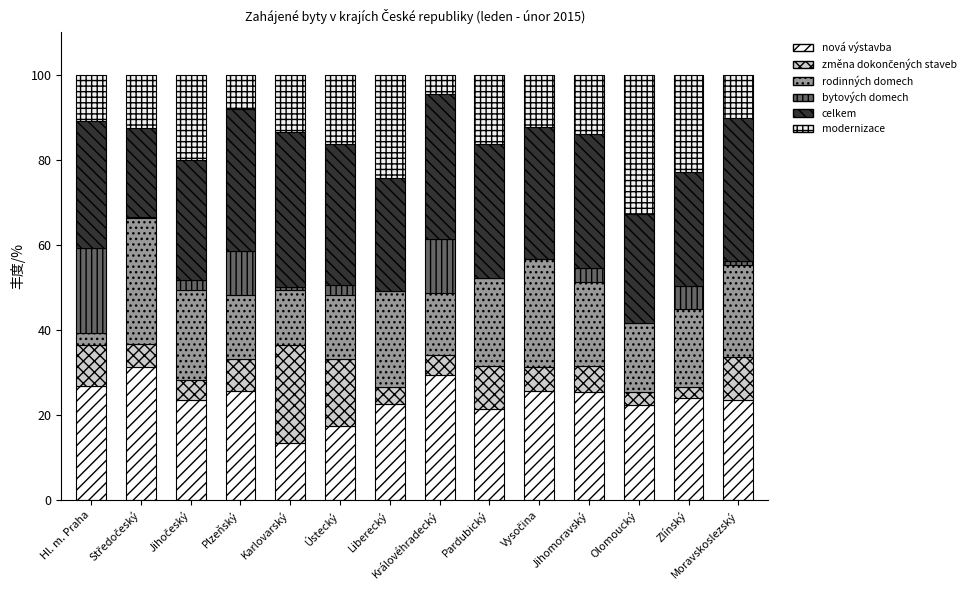

True or false: změna dokončených staveb has a value of 10.1 at Moravskoslezský.

True